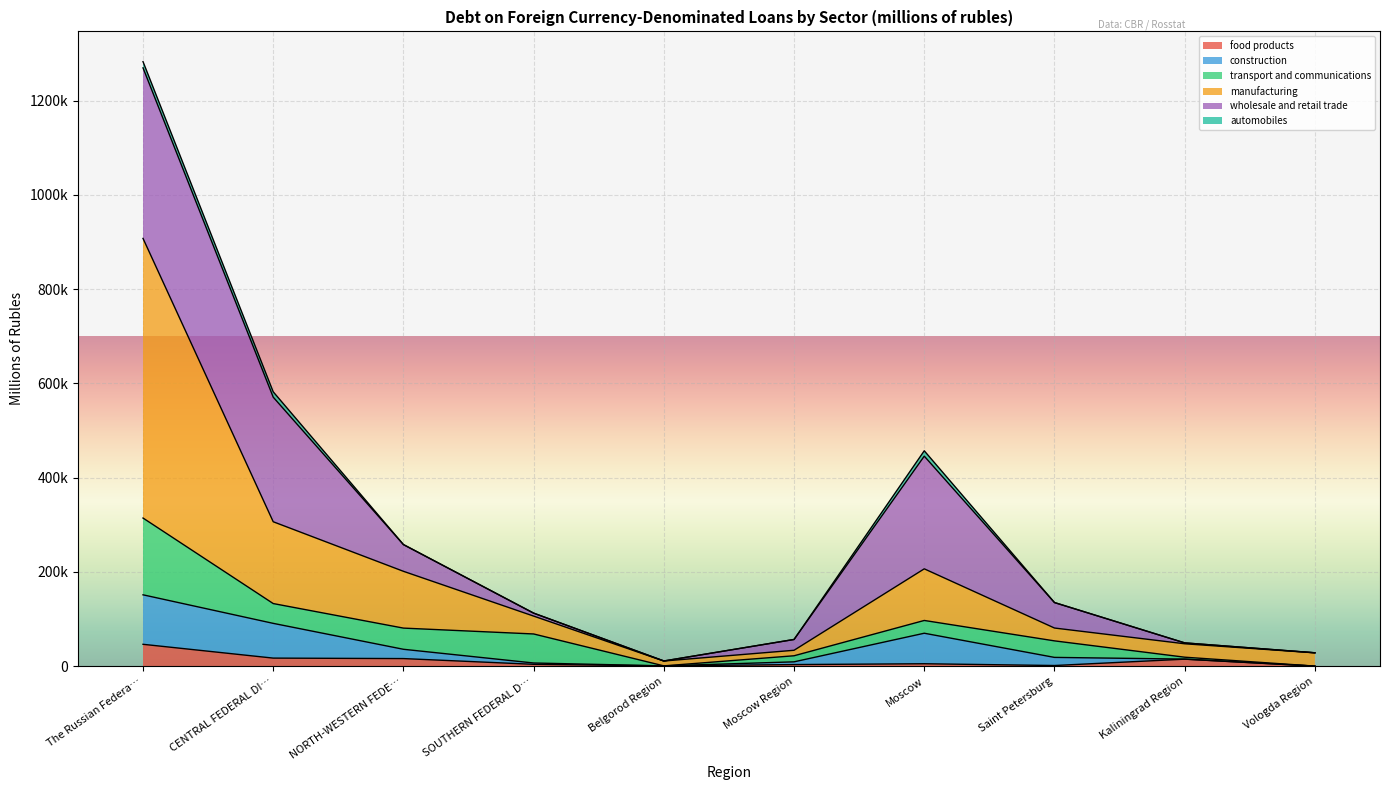

Count the number of categories in the chart.

10